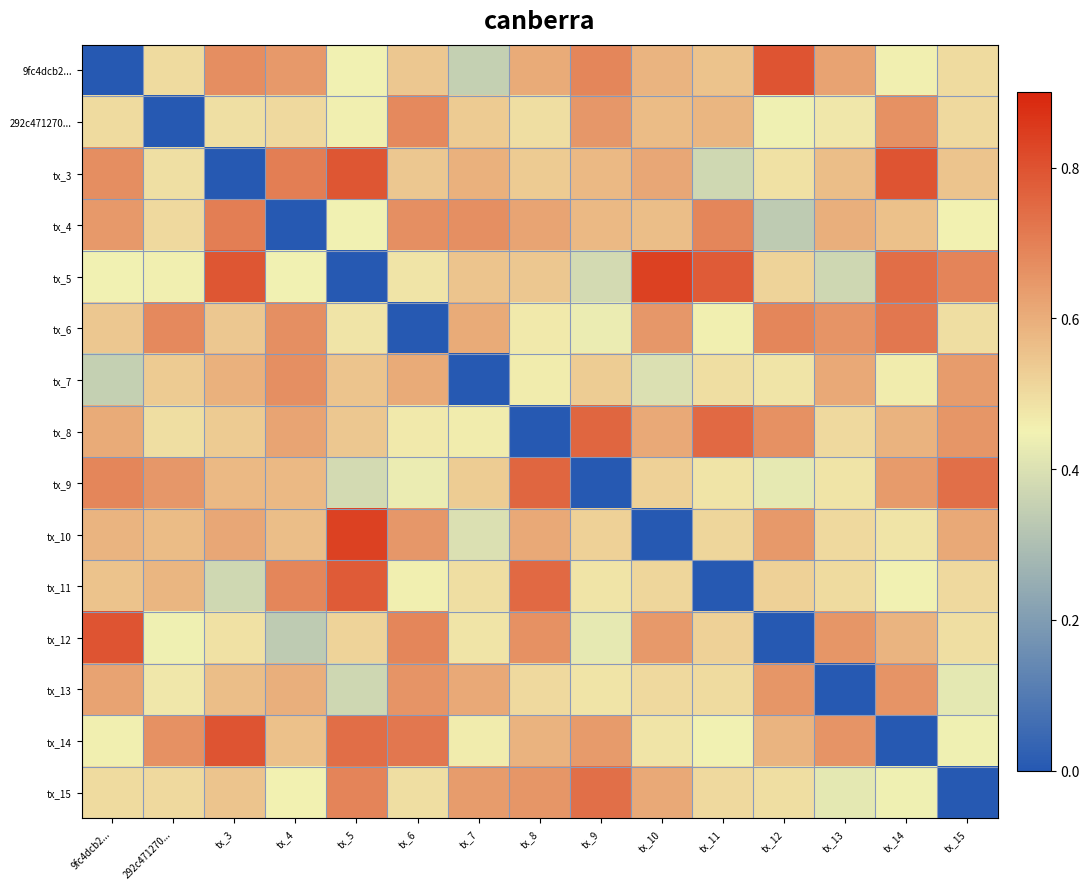

How many series are shown in this chart?

15